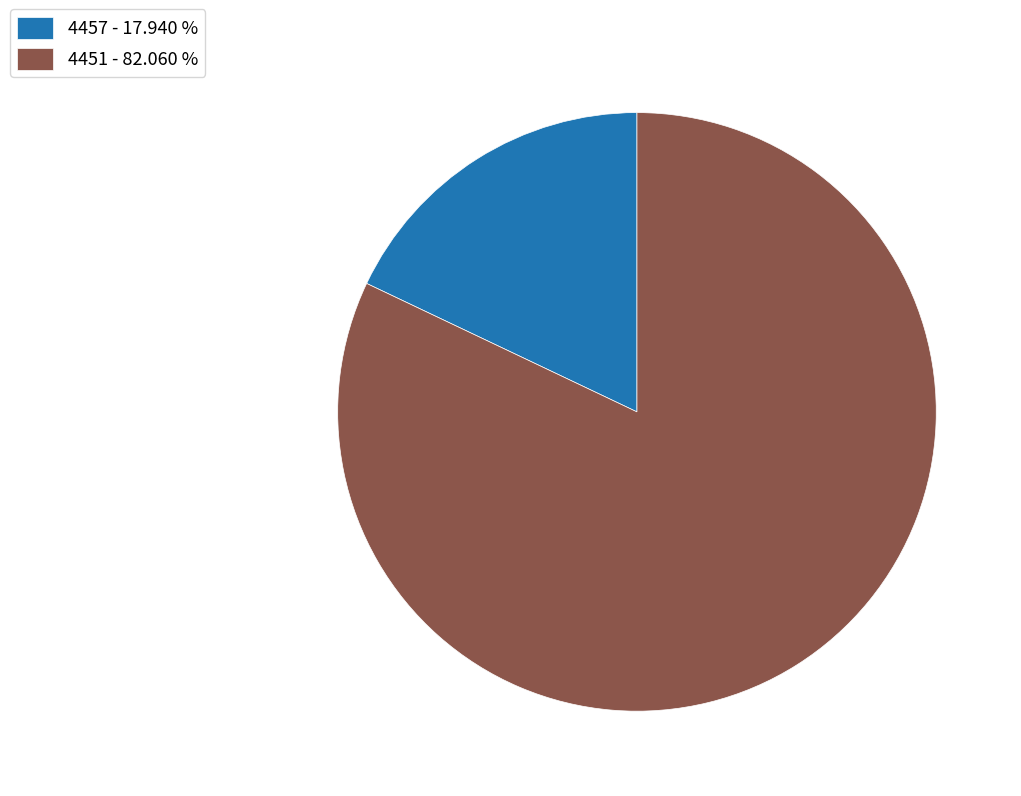

What is the ratio of the value at 4451 - 82.060 % to the value at 4457 - 17.940 %?

4.6